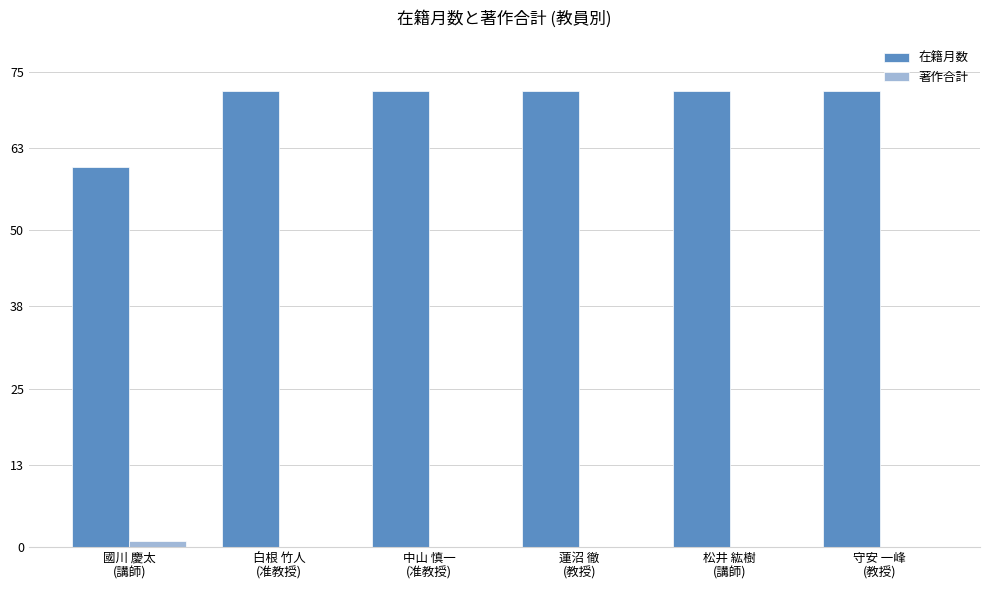

What is the maximum value shown in the chart?

72